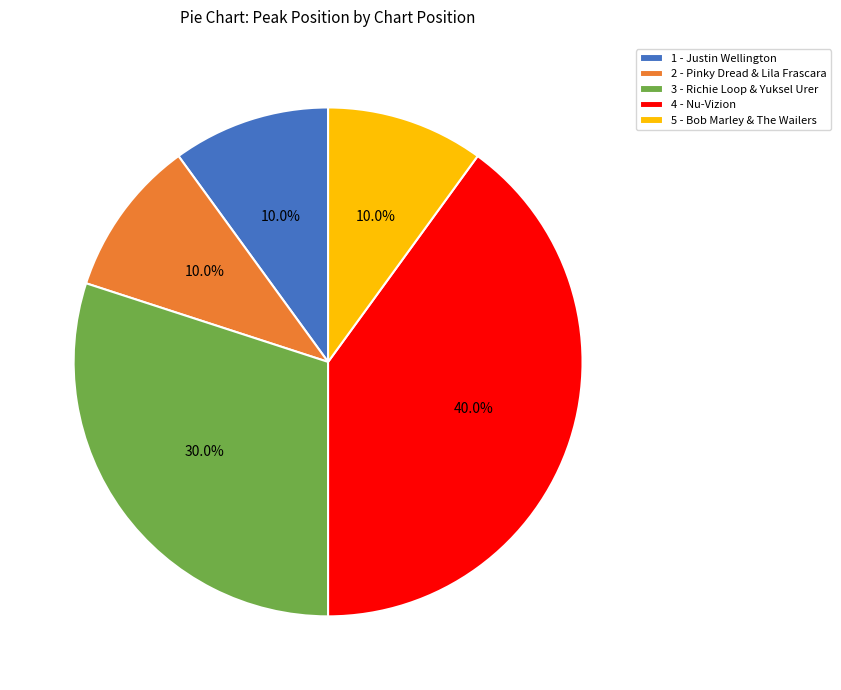

To the nearest percent, what is the combined percentage of 1 - Justin Wellington and 4 - Nu-Vizion?

50%